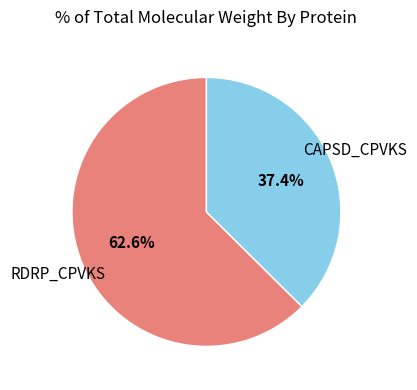

To the nearest percent, what is the average slice percentage?

50%